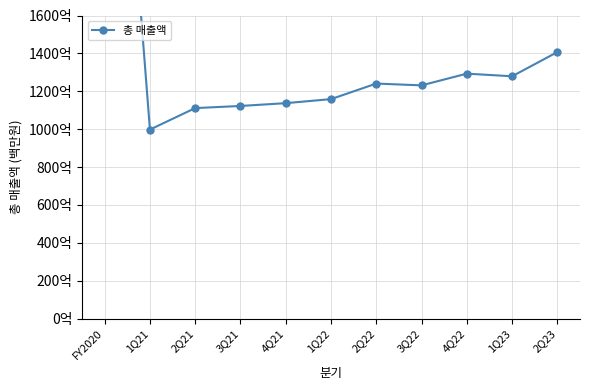

Approximately how many times larger is the value at FY2020 compared to 3Q22?

3.3